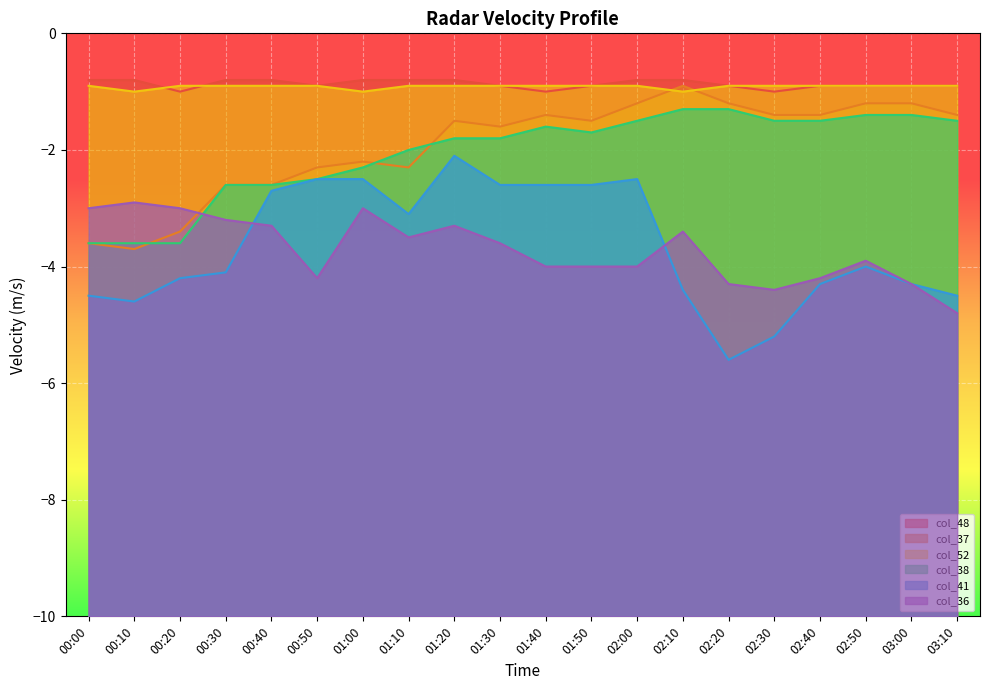

Where is col_52 nearest to the value 0?

00:00